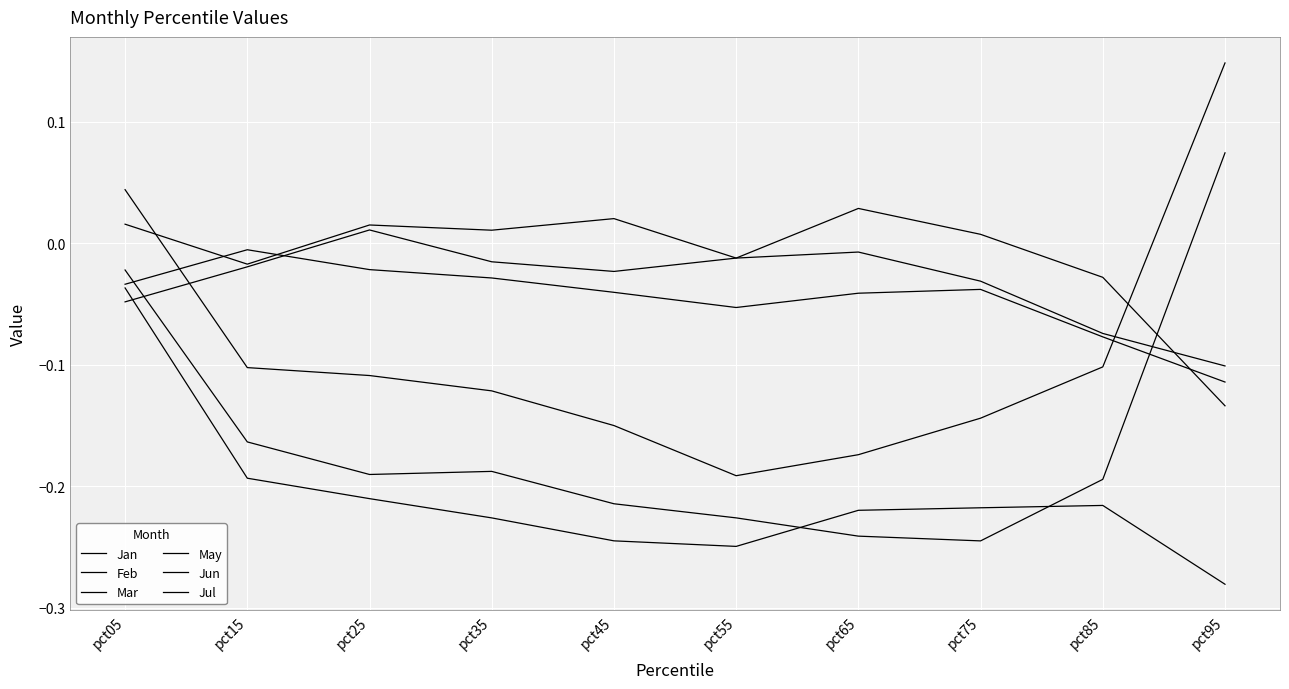

At which category is the sum across all series the highest?

pct05